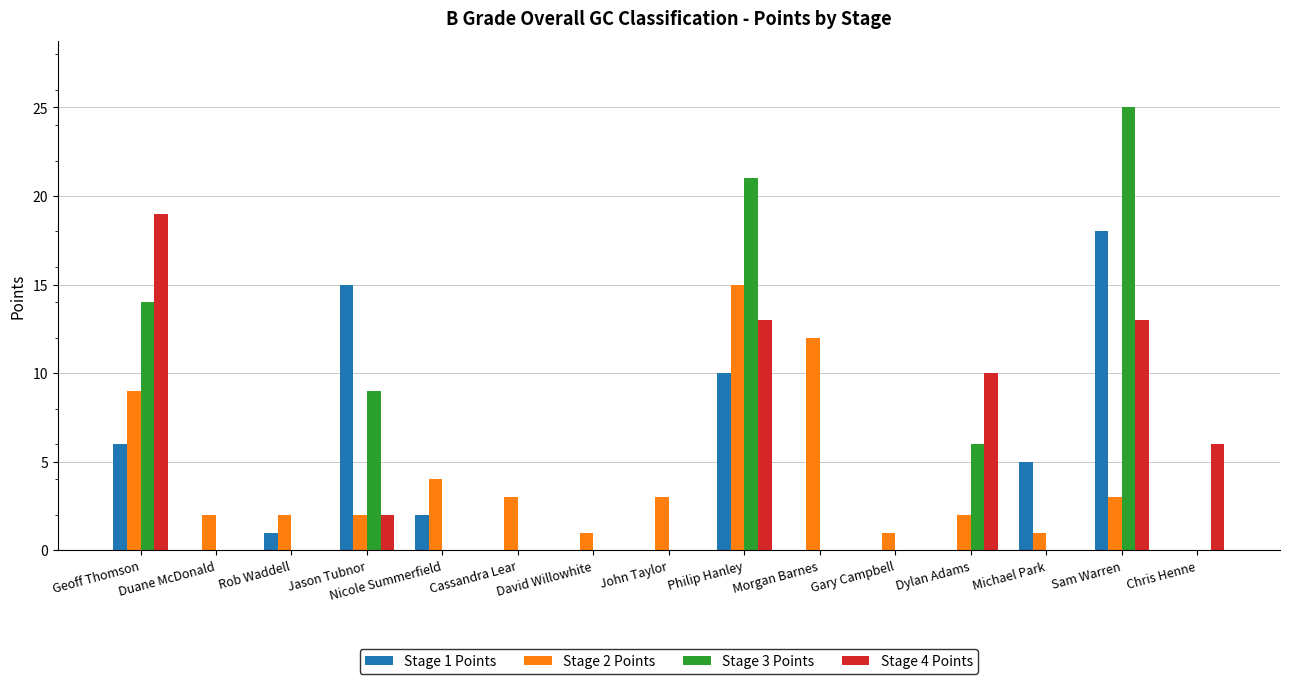

How many categories are shown in the chart?

15